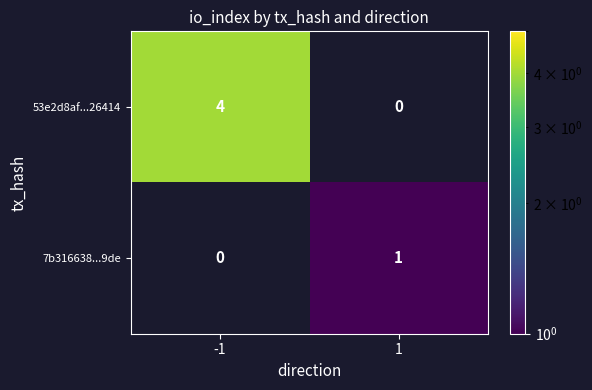

Count the number of data series in this chart.

2